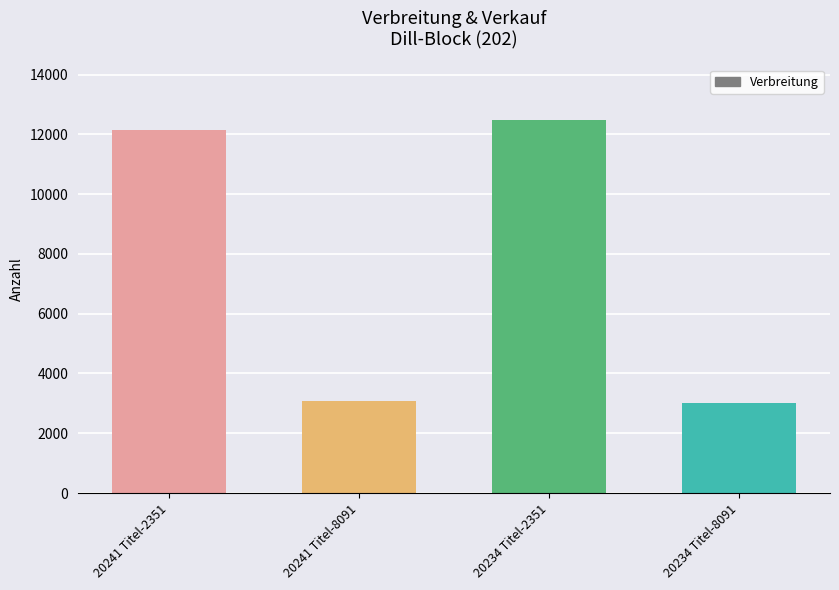

Are the bars grouped side by side (vs. stacked)?

No